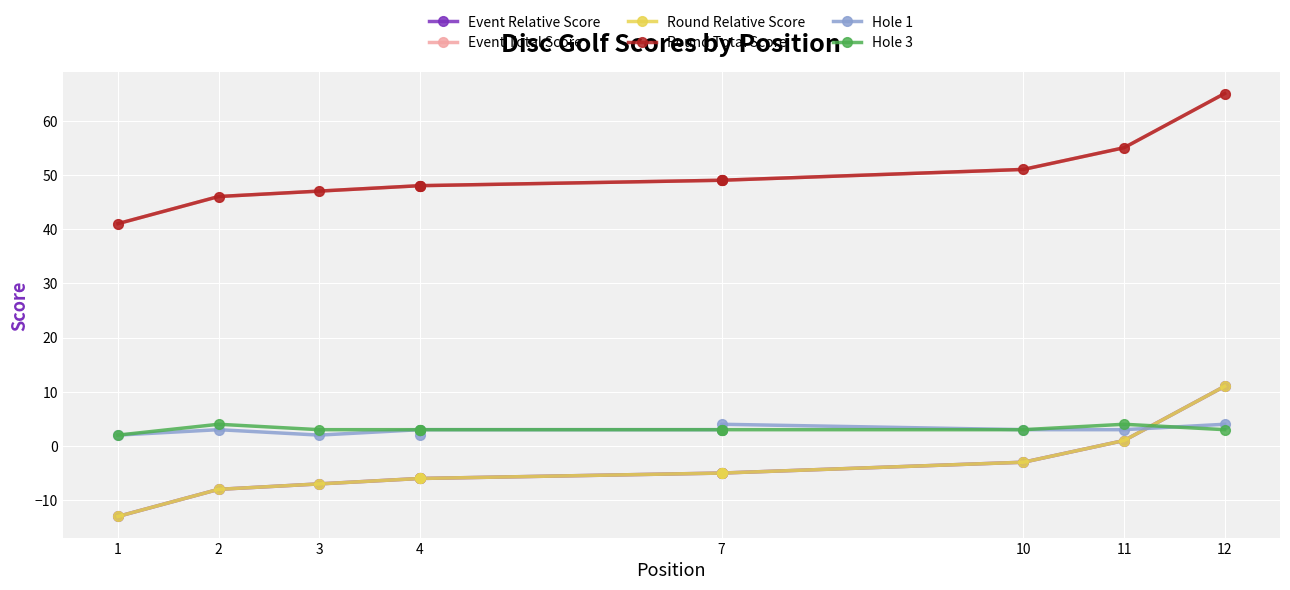

Which has a higher value, 11 or 12?

12